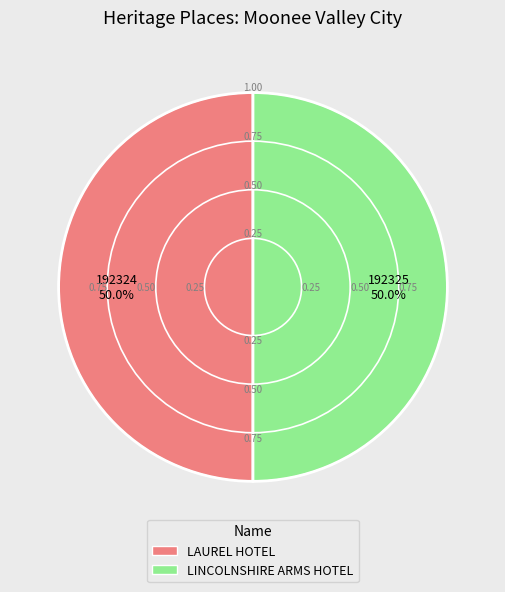

To the nearest percent, what percentage of the pie is LINCOLNSHIRE ARMS HOTEL?

50%